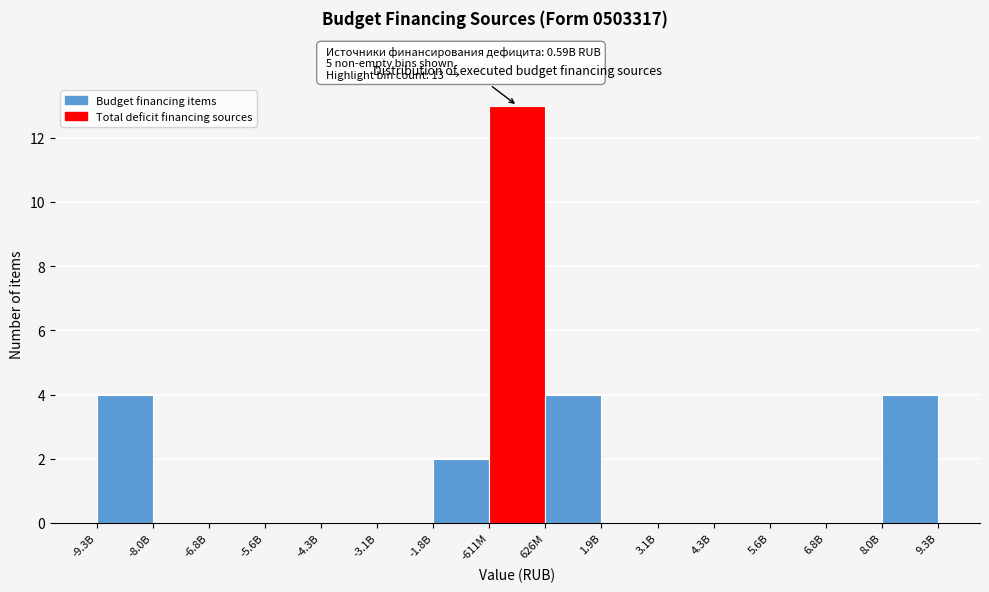

Reading right to left, list all the values displayed in this chart.

9.3B=4	6.8B=0	5.6B=0	4.3B=0	3.1B=0	1.9B=0	626M=4	-611M=13	-1.8B=2	-3.1B=0	-4.3B=0	-5.6B=0	-6.8B=0	-8.0B=0	-9.3B=4